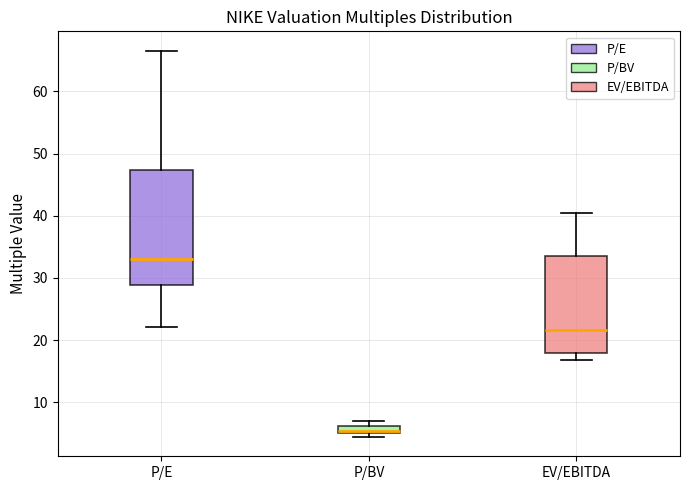

Which box's median line is the lowest?

P/BV